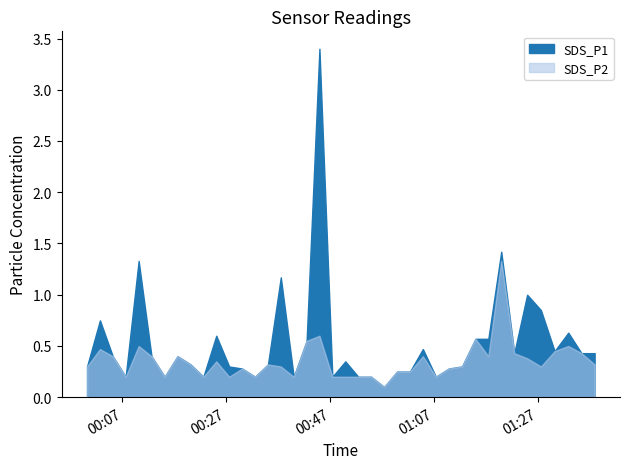

Reading left to right, list all the values displayed in this chart.

SDS_P1: 0.3	0.8	0.4	0.2	1.3	0.4	0.2	0.4	0.3	0.2	0.6	0.3	0.3	0.2	0.3	1.2	0.2	0.6	3.4	0.2	0.3	0.2	0.2	0.1	0.2	0.2	0.5	0.2	0.3	0.3	0.6	0.6	1.4	0.4	1.0	0.8	0.5	0.6	0.4	0.4
SDS_P2: 0.3	0.5	0.4	0.2	0.5	0.4	0.2	0.4	0.3	0.2	0.3	0.2	0.3	0.2	0.3	0.3	0.2	0.6	0.6	0.2	0.2	0.2	0.2	0.1	0.2	0.2	0.4	0.2	0.3	0.3	0.6	0.4	1.3	0.4	0.4	0.3	0.5	0.5	0.4	0.3